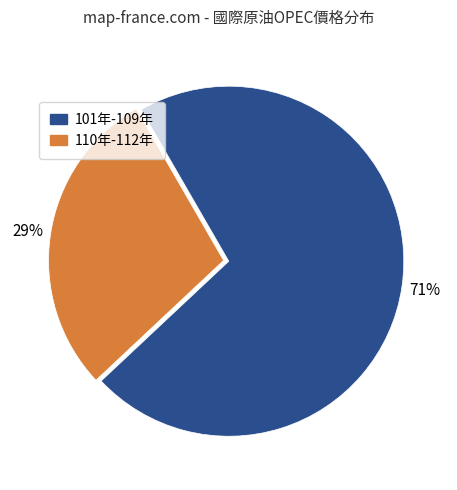

To the nearest percent, what is the average slice percentage?

50%